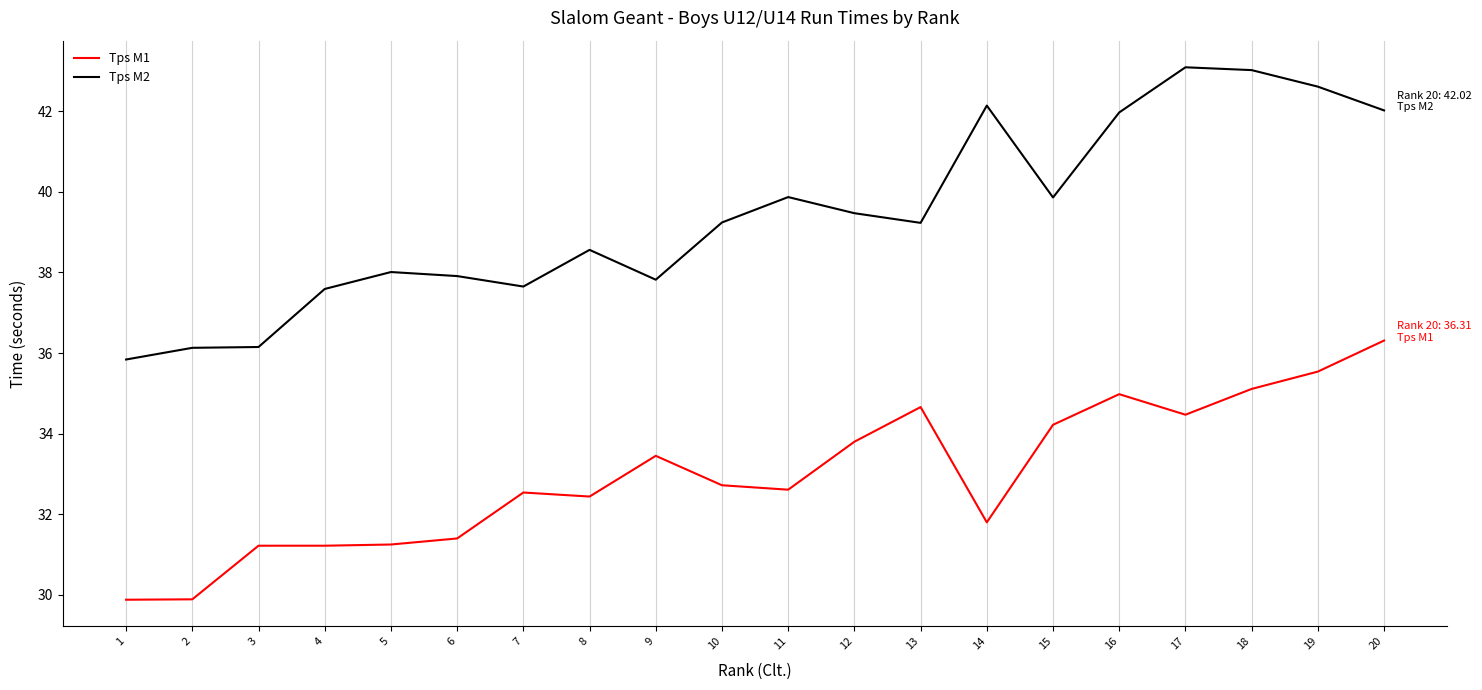

True or false: Tps M2 and Tps M1 cross at least once.

False